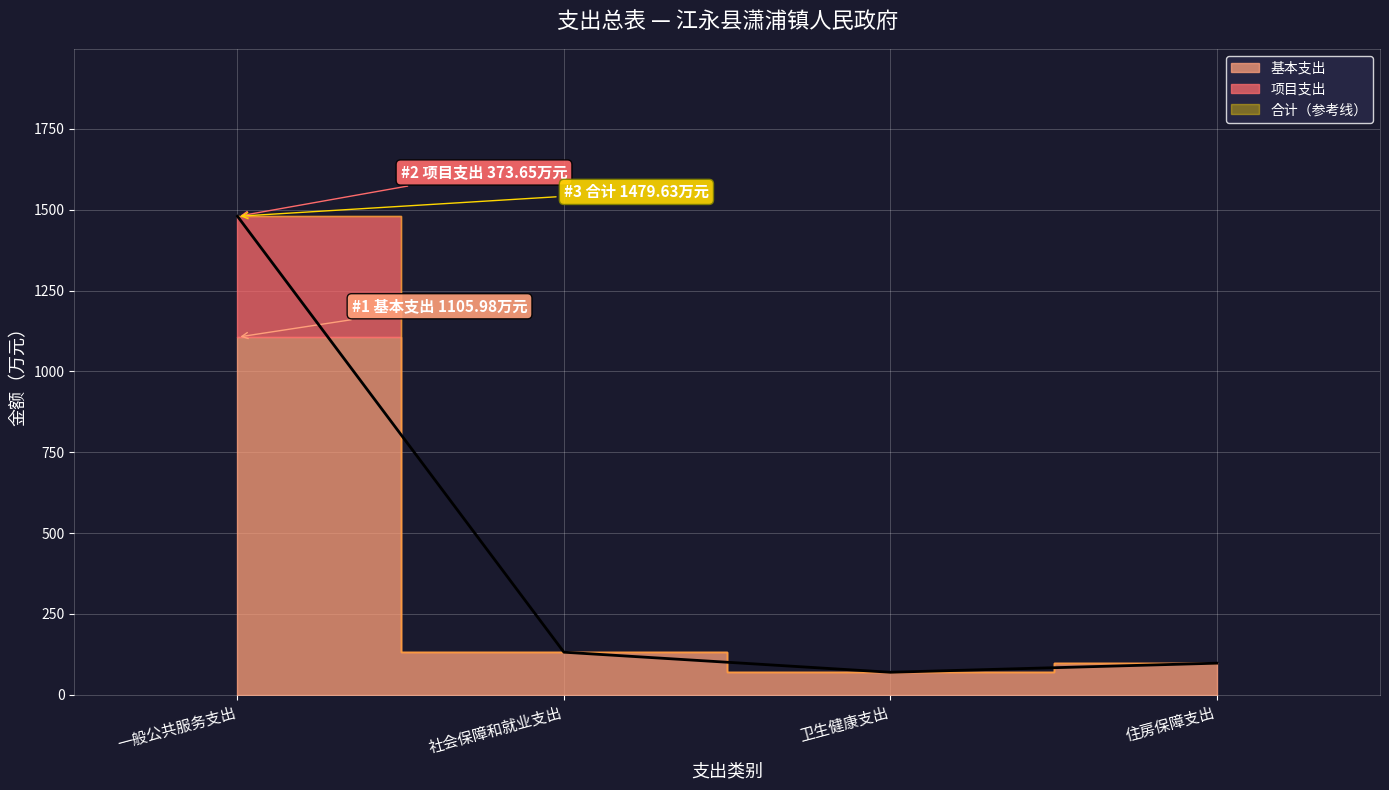

Reading left to right, transcribe all the data shown in this chart.

合计: 1479.6	131.7	69.6	97.7
基本支出: 1106.0	131.7	69.6	97.7
项目支出: 373.6	0.0	0.0	0.0